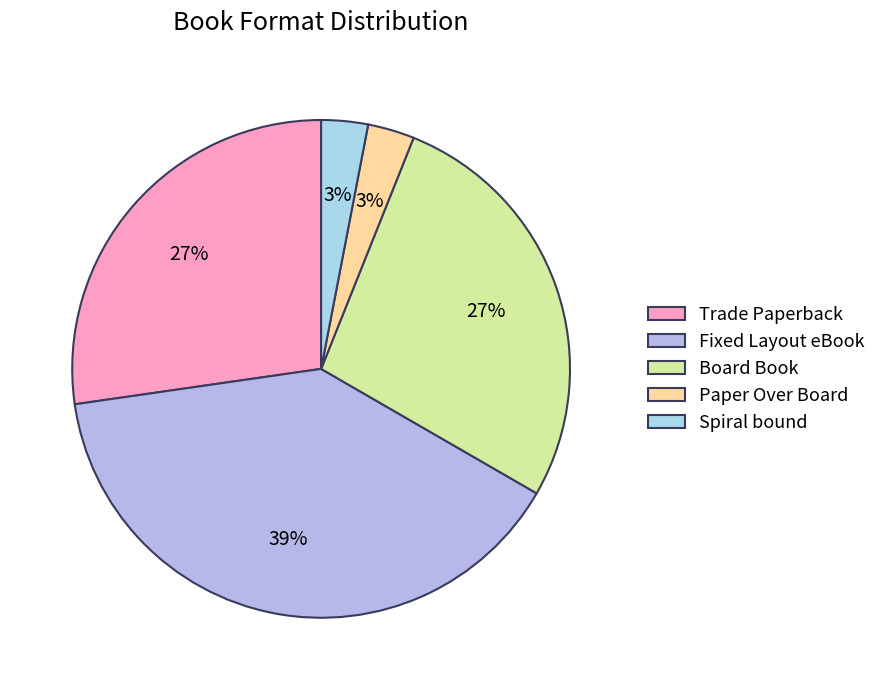

Which category has the smallest portion of the pie?

Paper Over Board